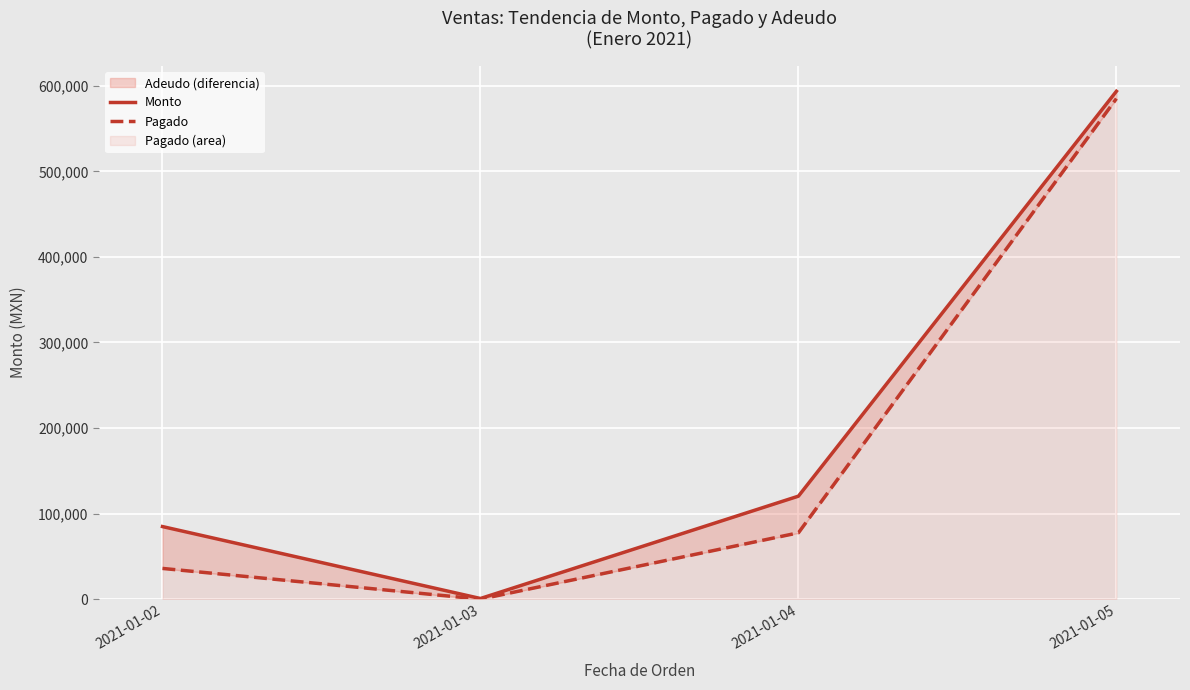

Is it true that Pagado equals 77528.0 at 2021-01-04?

True